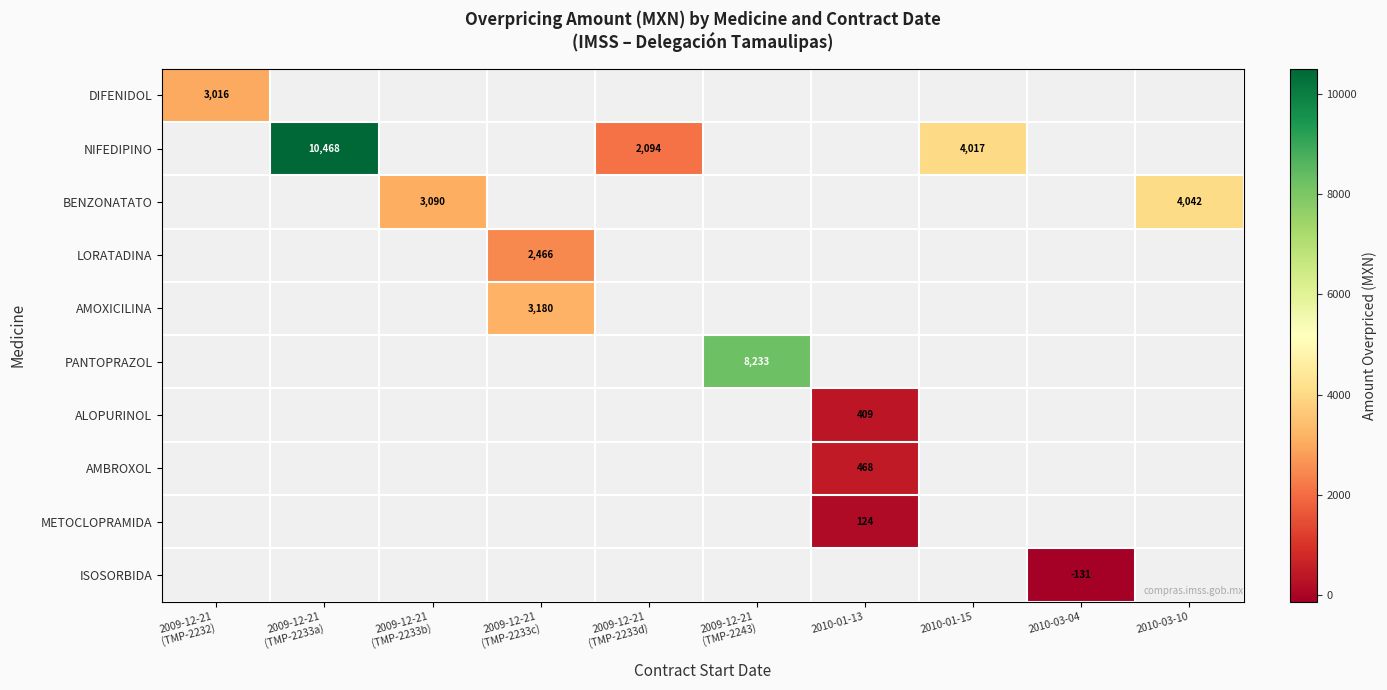

What is the minimum value shown in the chart?

-131.0